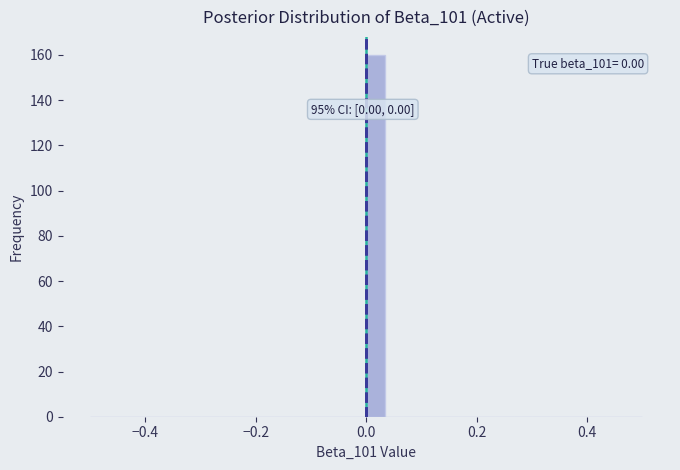

Read against the x-axis, roughly where is the centre of the tallest bar?

0.02